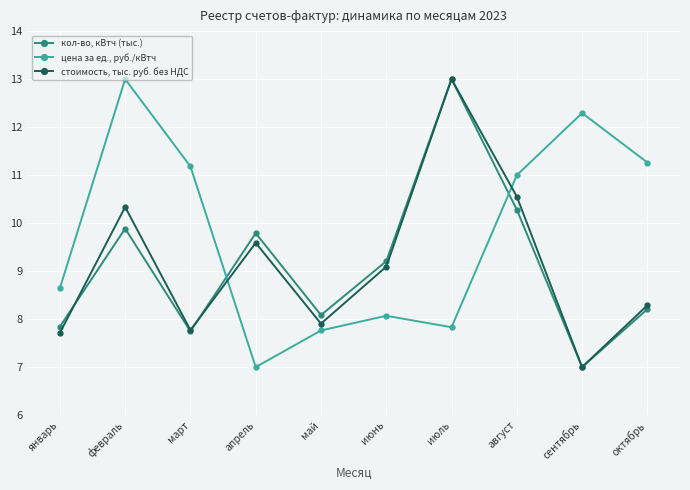

What is the spread (max minus min) of values at сентябрь?

5.3